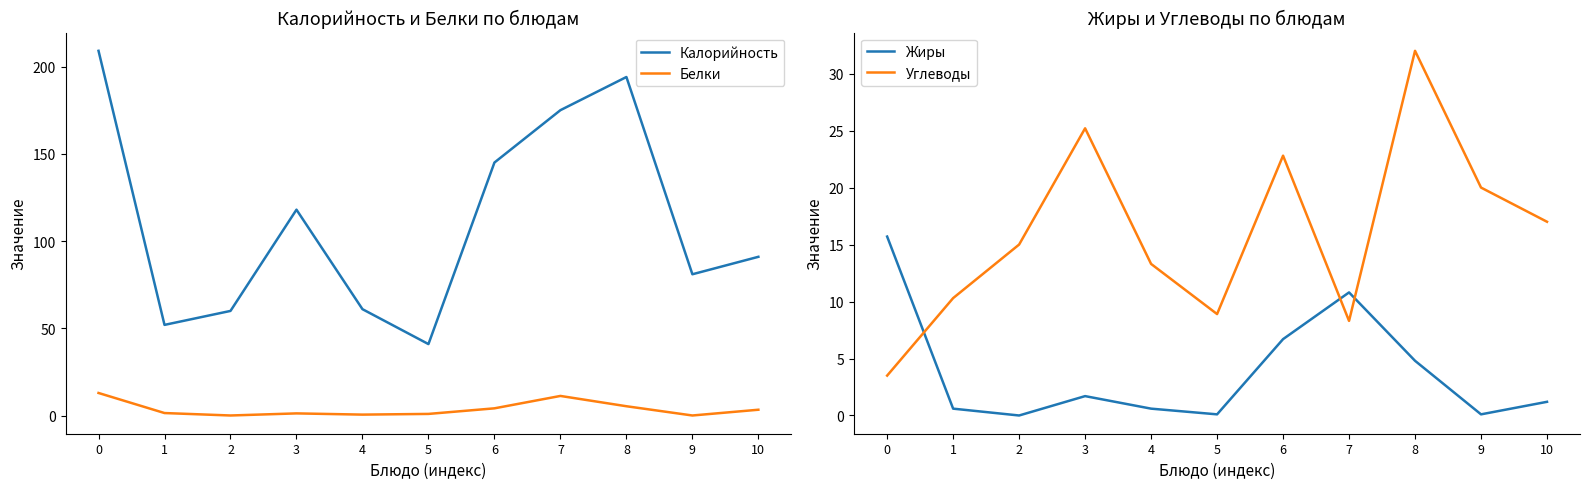

List the series in order of their peak value, highest first.

Калорийность, Углеводы, Жиры, Белки